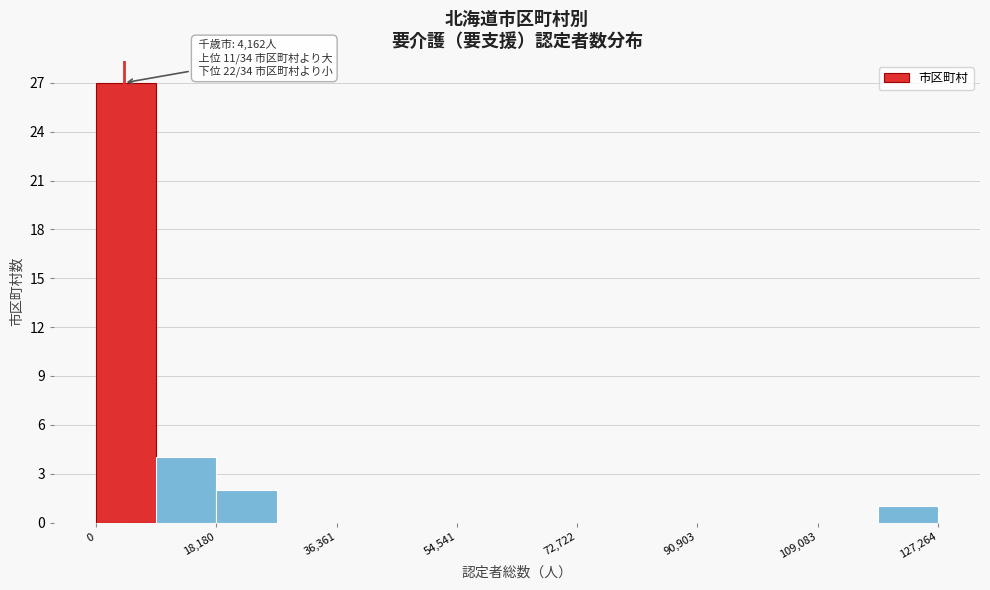

Over which range of the x-axis is the bar tallest?

0 to 10000